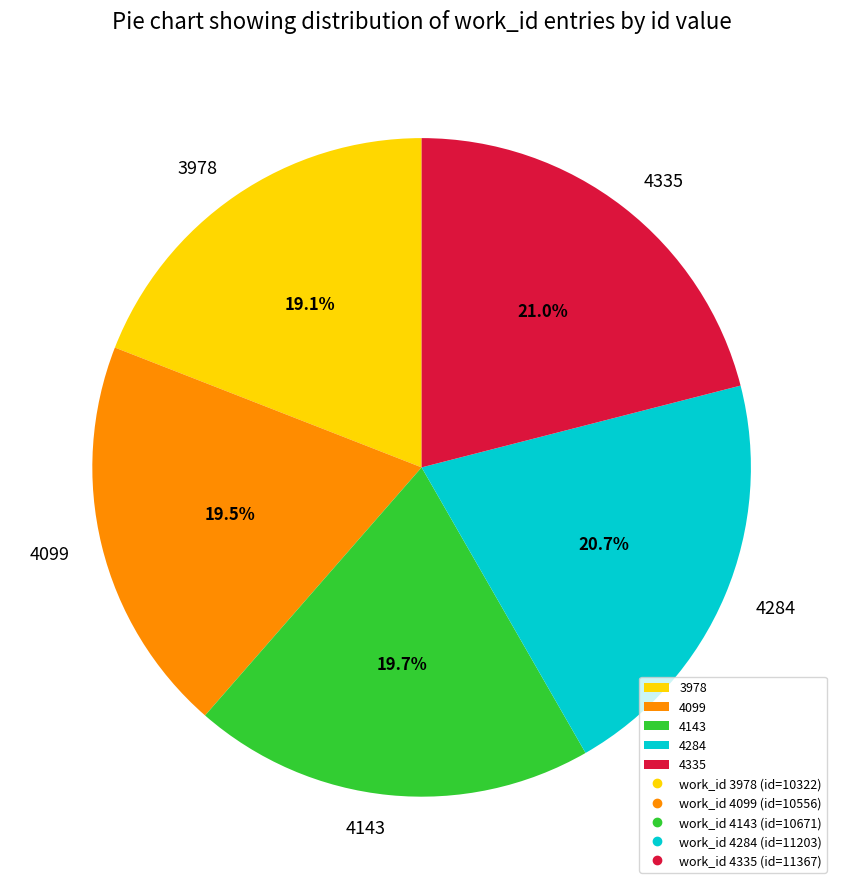

What percentage is the 4284 slice, to the nearest percent?

21%